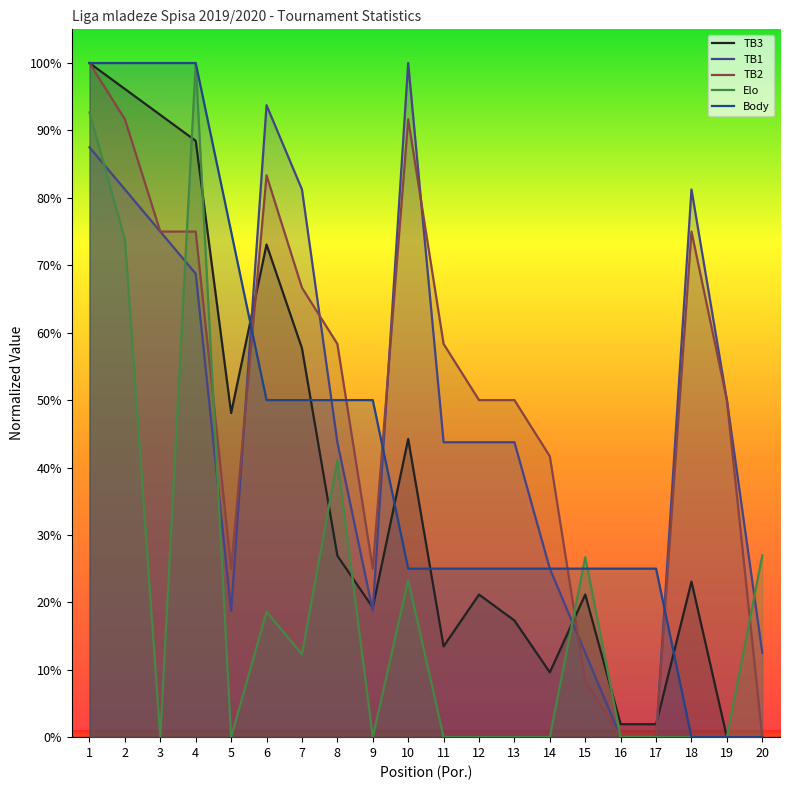

At which label does TB1 first exceed 43?

1